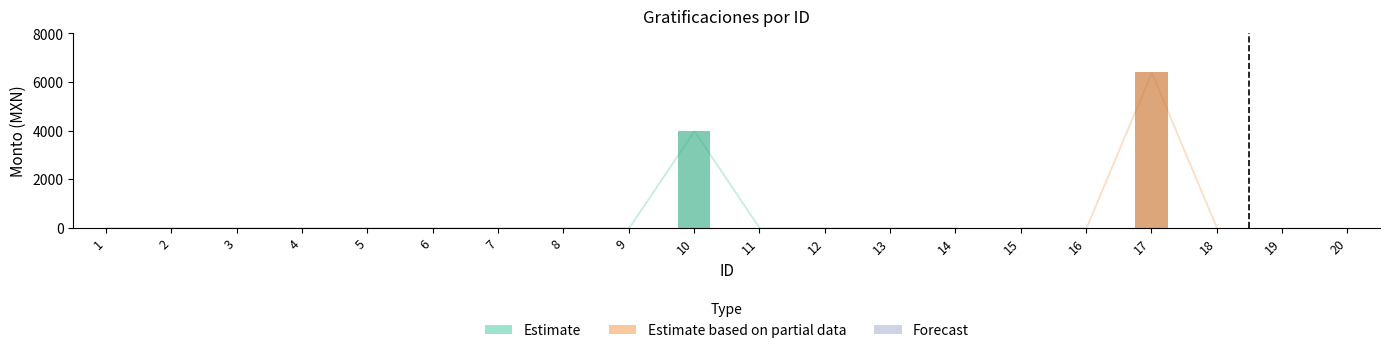

Which category has the lowest value across all series?

1